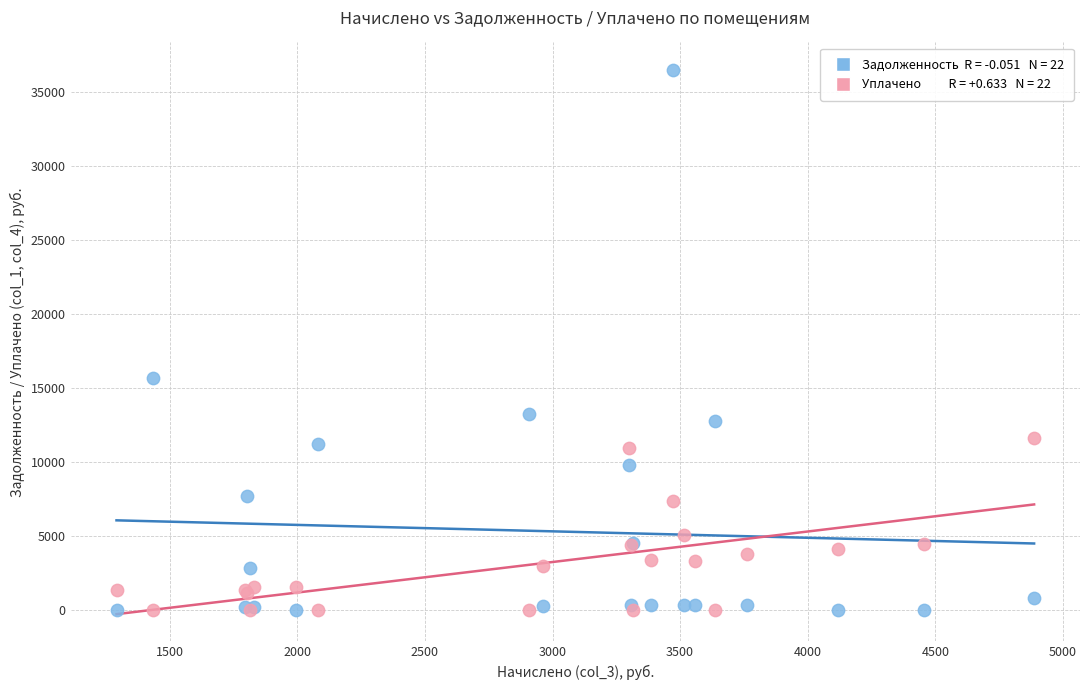

Across all series, what Y value is closest to 18251?

15642.0